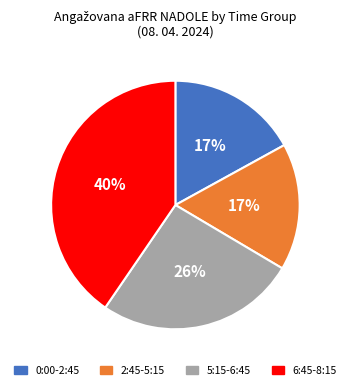

Is there a majority slice in this chart?

No